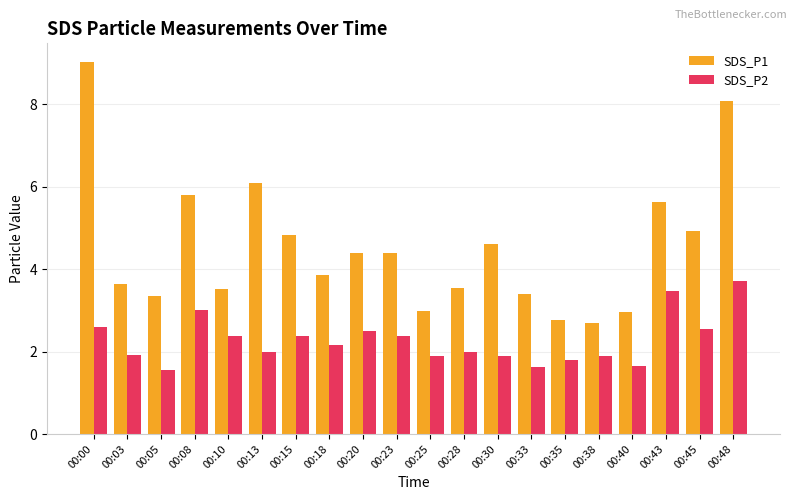

At how many categories does at least one series exceed 7?

2